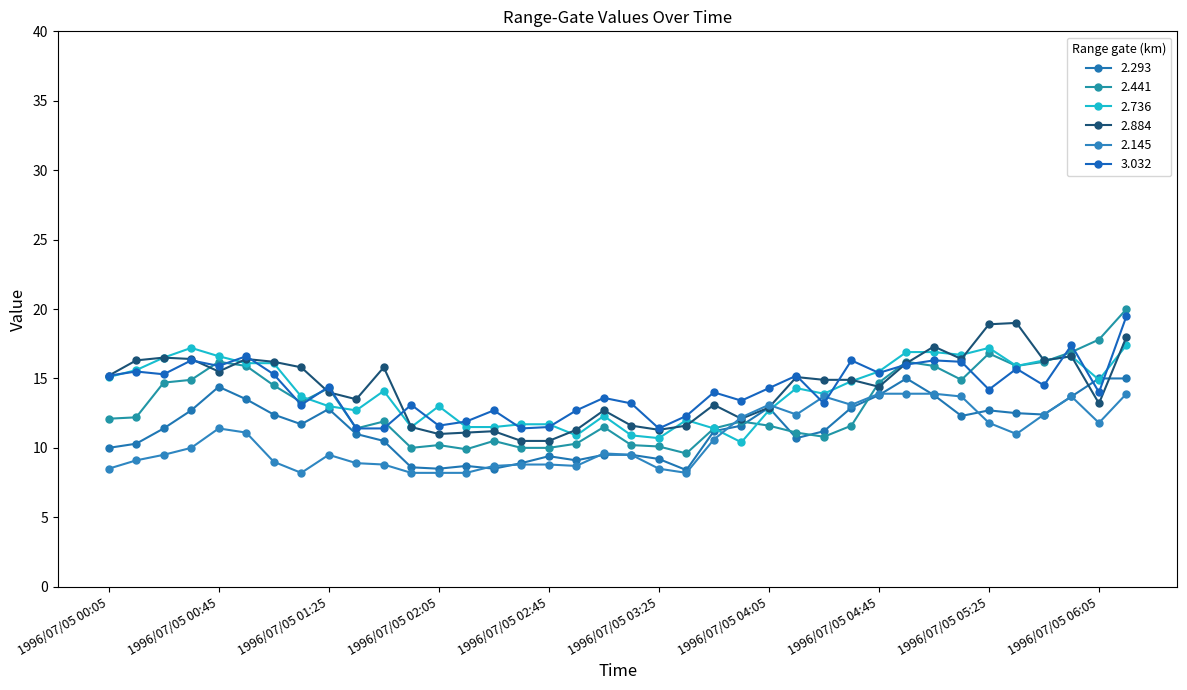

What is the label of the 19th point from the left?

1996/07/05 03:05